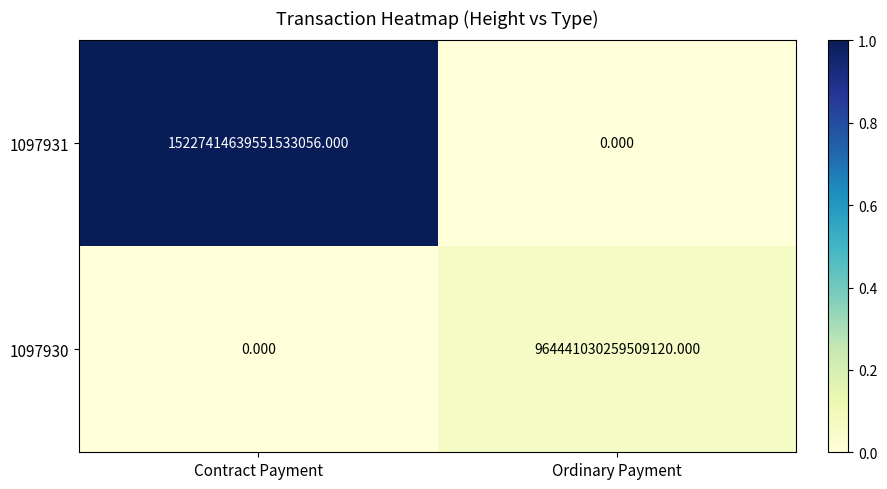

At which category is the sum across all series the highest?

Contract Payment